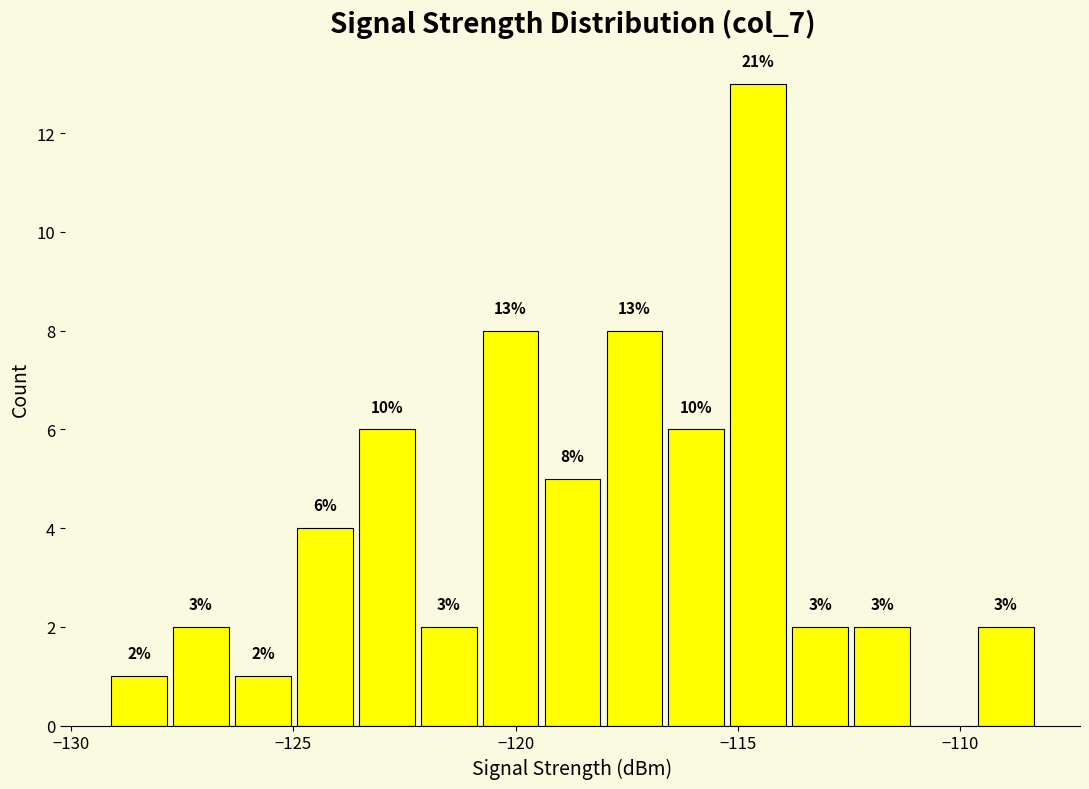

Around what value on the x-axis is the tallest bar? Give the approximate position of its centre, as read against the axis.

-114.5